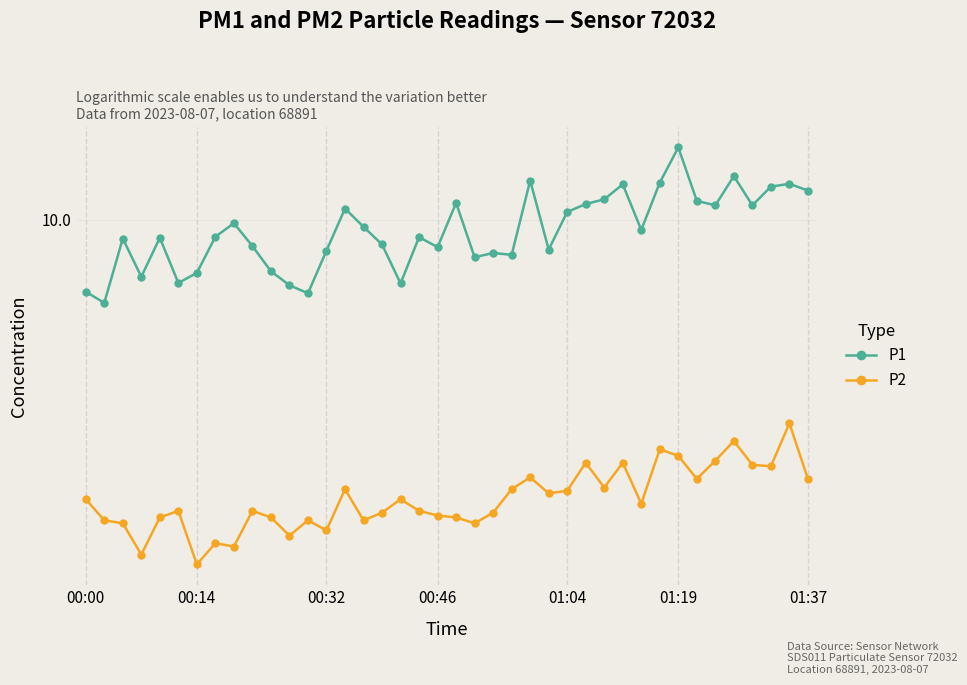

How many data points does each series have?

40